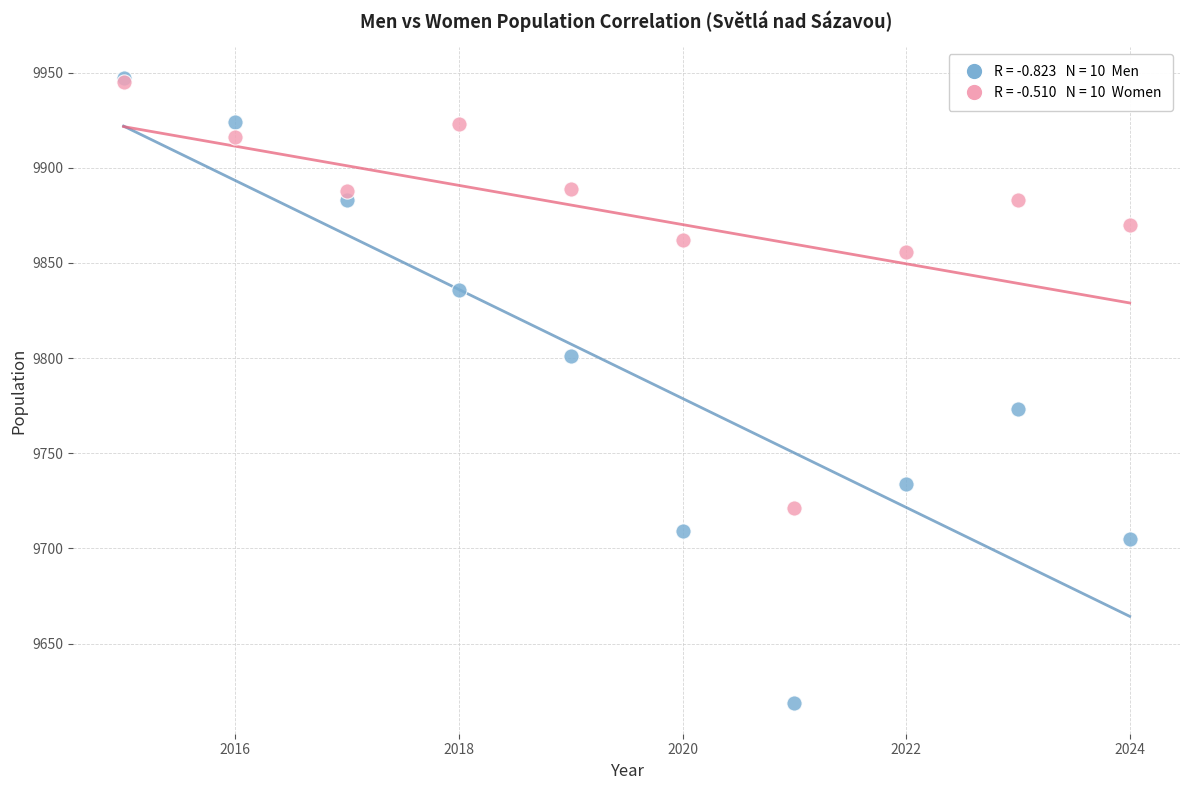

Across all series, what Y value is closest to 9783?

9773